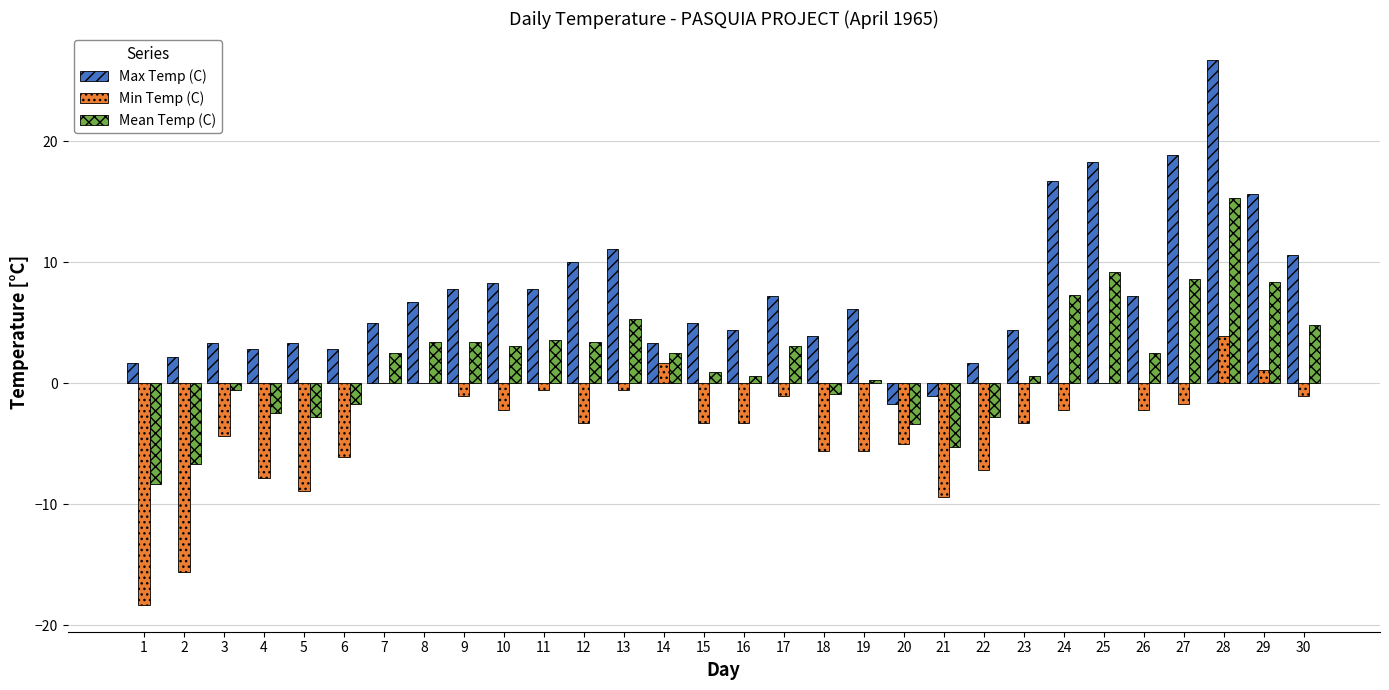

Is it true that Min Temp (C) equals -10.1 at 8?

False